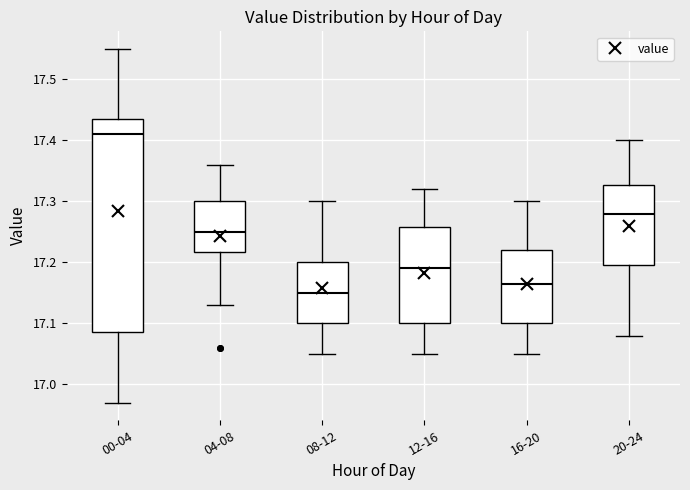

Reading left to right, transcribe this box plot: for each box, give where its median line is, the range the box spans, and where its two whiskers end, as read against the y-axis. The values are not printed on the chart, so give them approximately, as read against the axis.

00-04: median 17.41, box 17.09 to 17.44, whiskers 16.97 to 17.55
04-08: median 17.25, box 17.22 to 17.30, whiskers 17.13 to 17.36
08-12: median 17.15, box 17.10 to 17.20, whiskers 17.05 to 17.30
12-16: median 17.19, box 17.10 to 17.26, whiskers 17.05 to 17.32
16-20: median 17.17, box 17.10 to 17.22, whiskers 17.05 to 17.30
20-24: median 17.28, box 17.20 to 17.33, whiskers 17.08 to 17.40